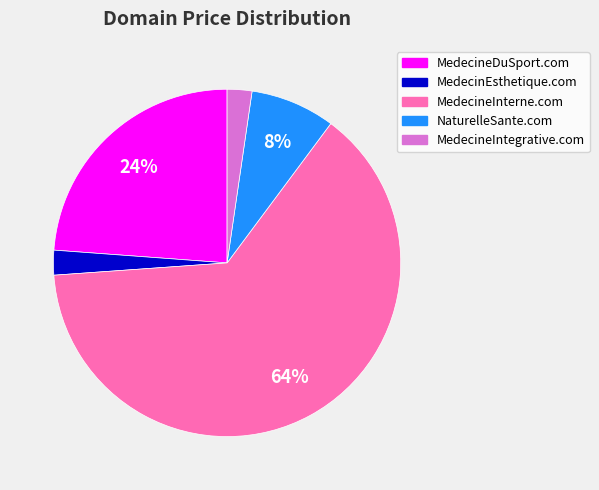

Which category accounts for the majority?

MedecineInterne.com